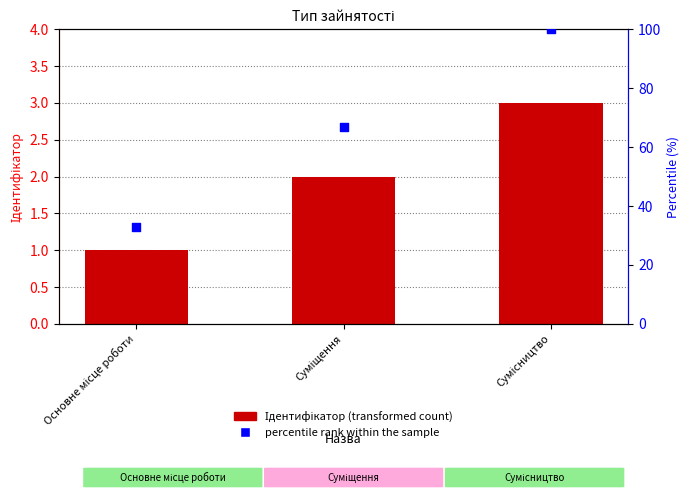

Which series reaches the minimum Y coordinate?

Ідентифікатор